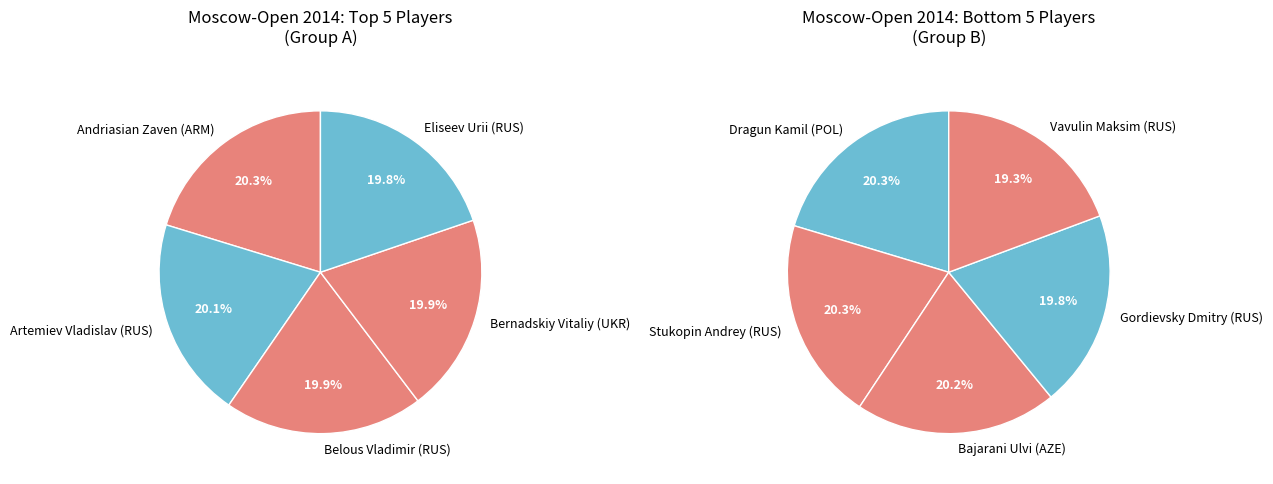

Does Dragun Kamil account for over 50% of the chart?

No